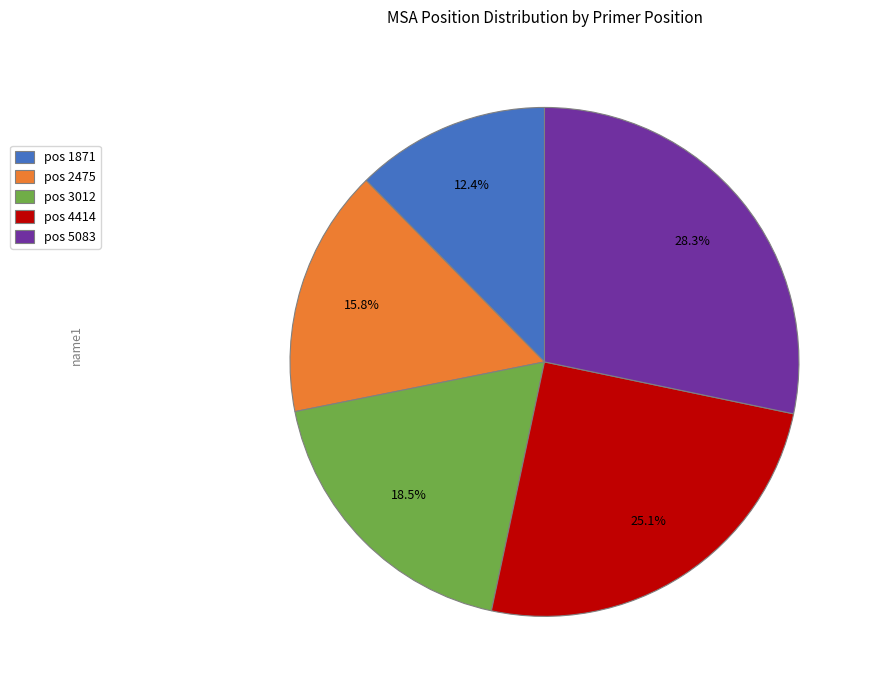

What is the ratio of the value at pos 2475 to the value at pos 4414?

0.6